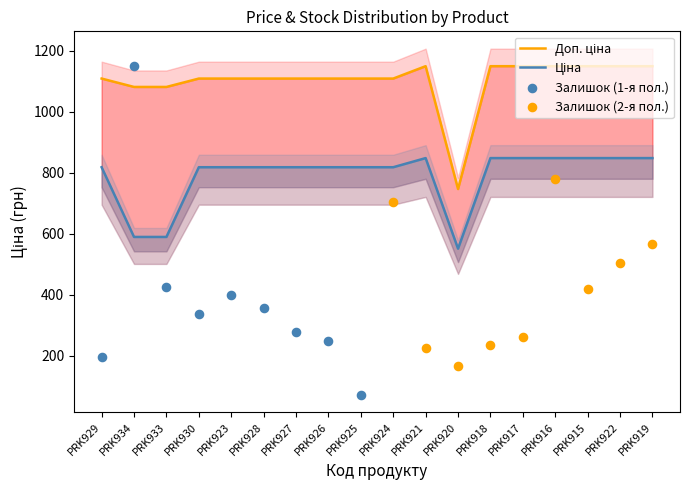

At how many categories does at least one series exceed 692?

18